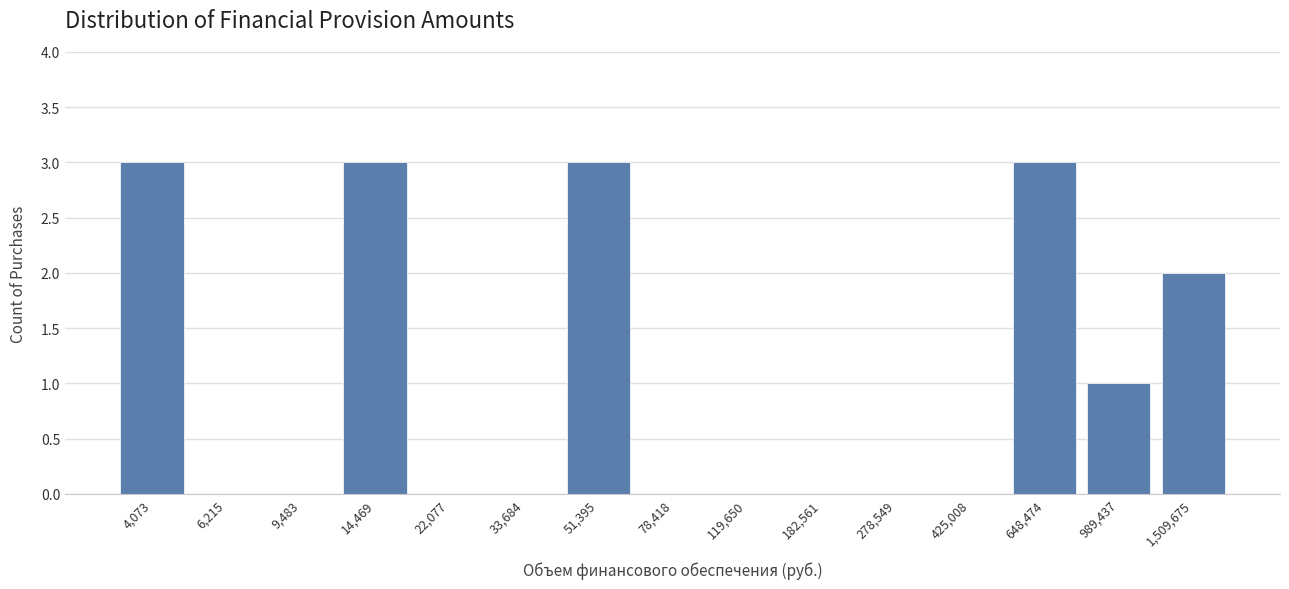

Reading right to left, extract all data points from this chart.

1,509,675=2	989,437=1	648,474=3	425,008=0	278,549=0	182,561=0	119,650=0	78,418=0	51,395=3	33,684=0	22,077=0	14,469=3	9,483=0	6,215=0	4,073=3